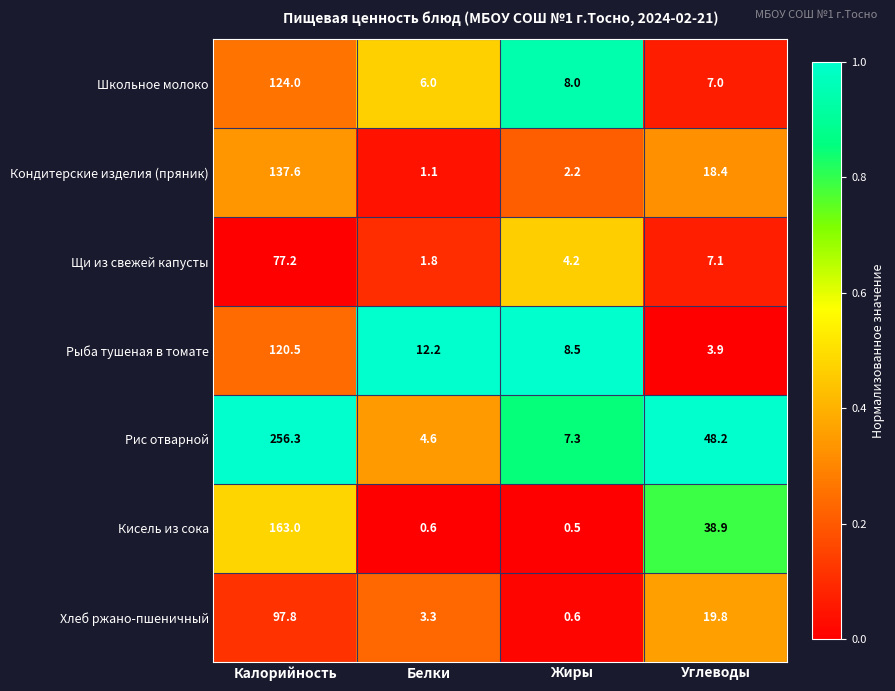

Reading left to right, what are all the values shown in this chart?

Школьное молоко: Калорийность=124.0	Белки=6.0	Жиры=8.0	Углеводы=7.0
Кондитерские изделия (пряник): Калорийность=137.6	Белки=1.1	Жиры=2.2	Углеводы=18.4
Щи из свежей капусты: Калорийность=77.2	Белки=1.8	Жиры=4.2	Углеводы=7.1
Рыба тушеная в томате: Калорийность=120.5	Белки=12.2	Жиры=8.5	Углеводы=3.9
Рис отварной: Калорийность=256.3	Белки=4.6	Жиры=7.3	Углеводы=48.2
Кисель из сока: Калорийность=163.0	Белки=0.6	Жиры=0.5	Углеводы=38.9
Хлеб ржано-пшеничный: Калорийность=97.8	Белки=3.3	Жиры=0.6	Углеводы=19.8